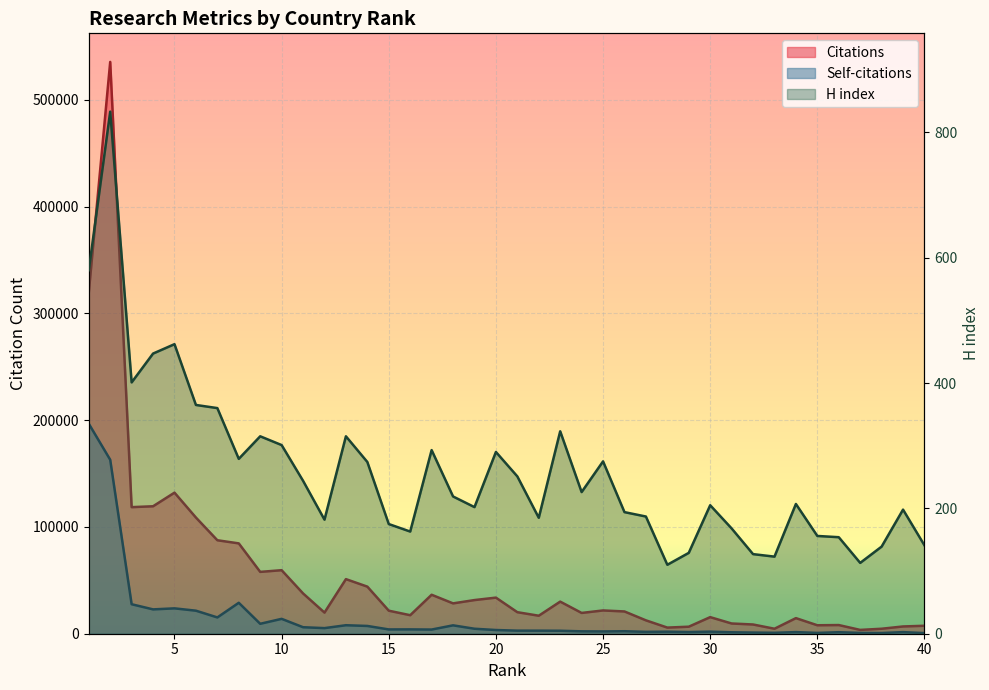

What is the average value of the Self-citations series?

15254